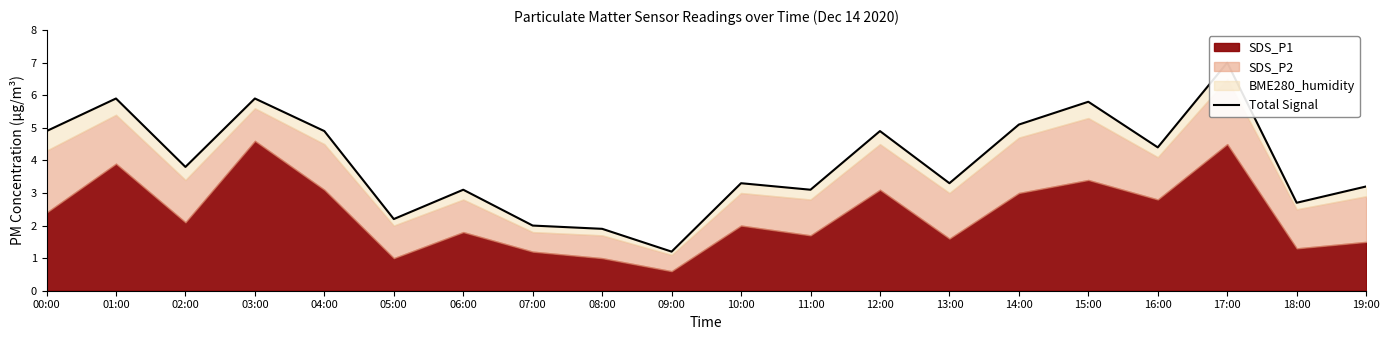

Which label corresponds to the largest value in the chart?

17:00